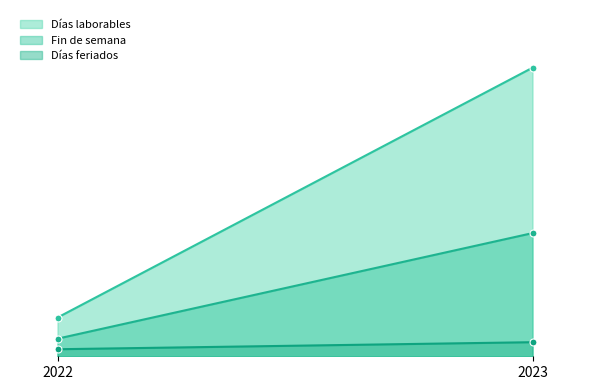

List the series in order of their peak value, lowest first.

Días feriados, Fin de semana, Días laborables